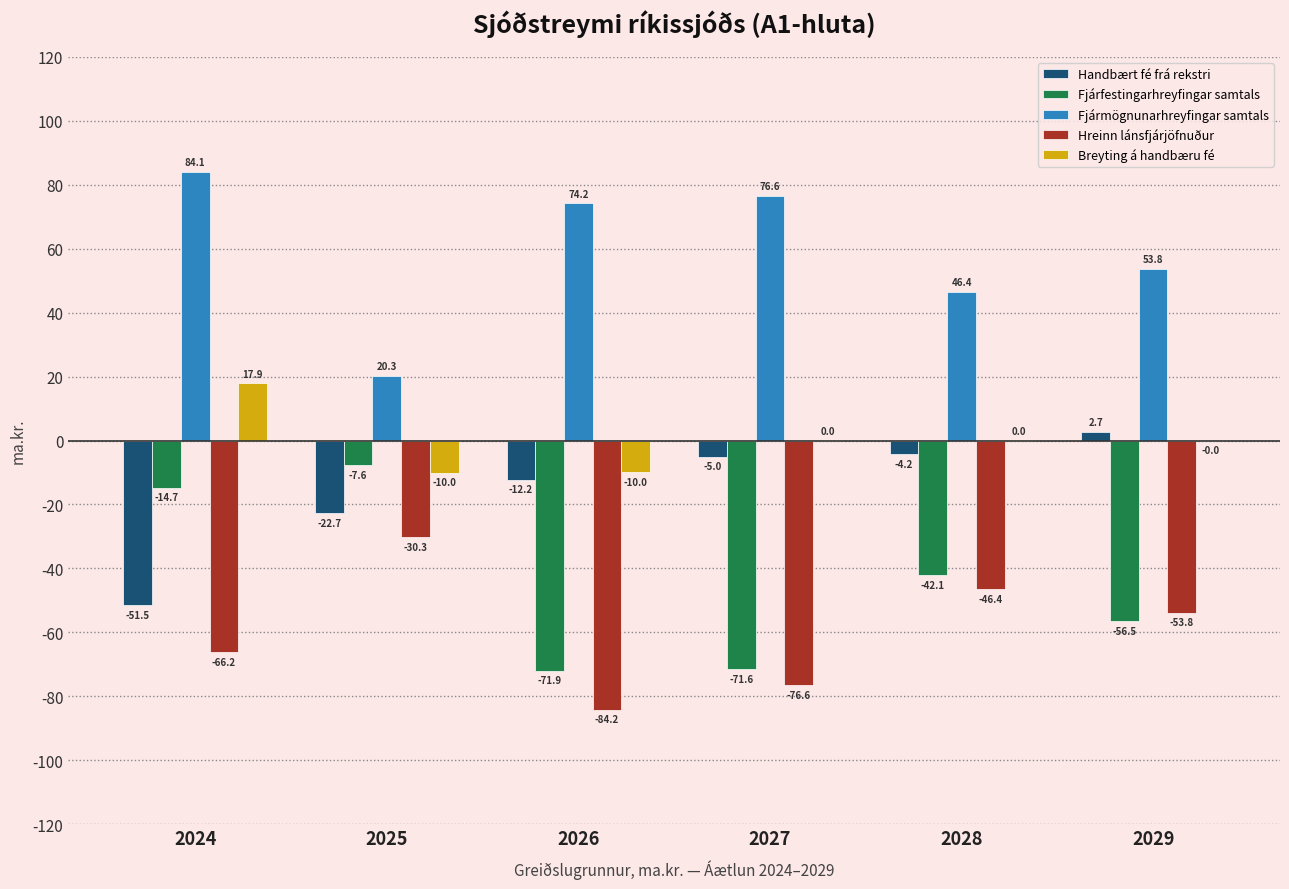

What is the maximum value for Hreinn lánsfjárjöfnuður?

-30.3